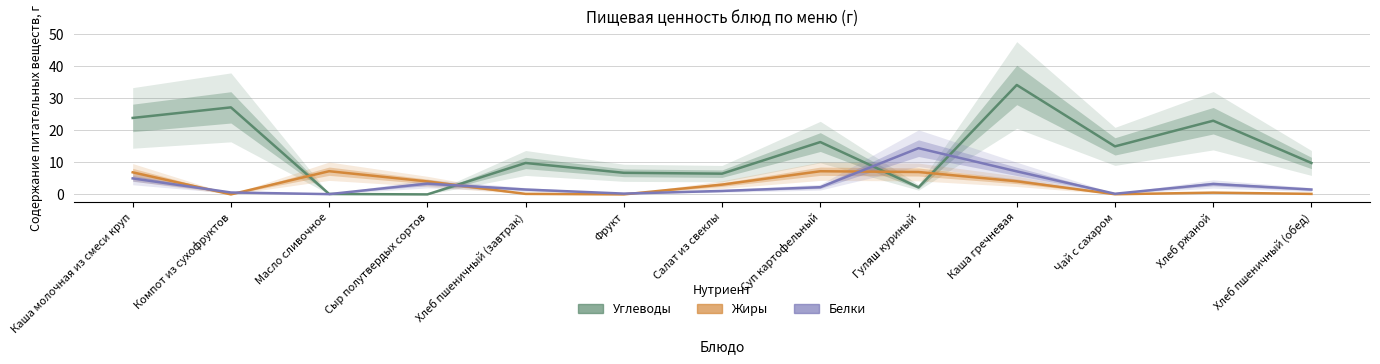

What are all the series names shown in the legend?

Углеводы, Жиры, Белки